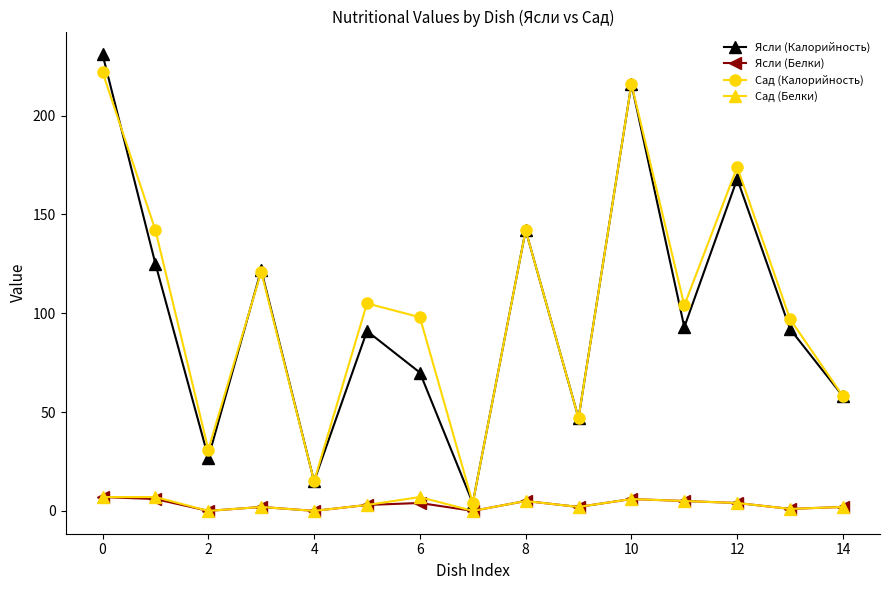

At how many categories does at least one series exceed 79?

10